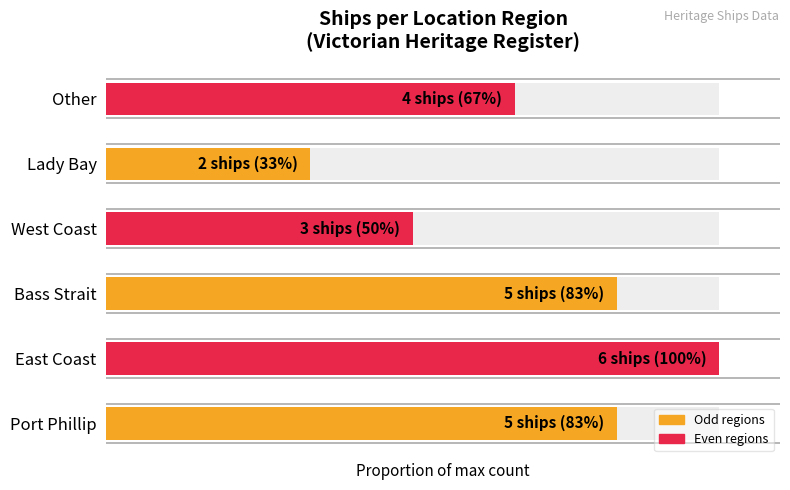

What is the sum of all values?

25